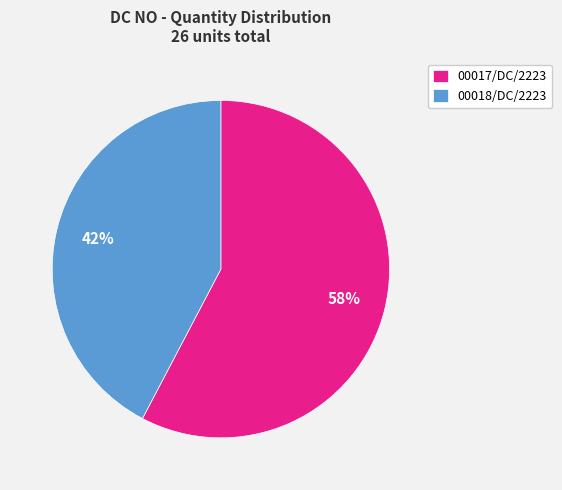

To the nearest percent, what portion does 00017/DC/2223 represent?

58%